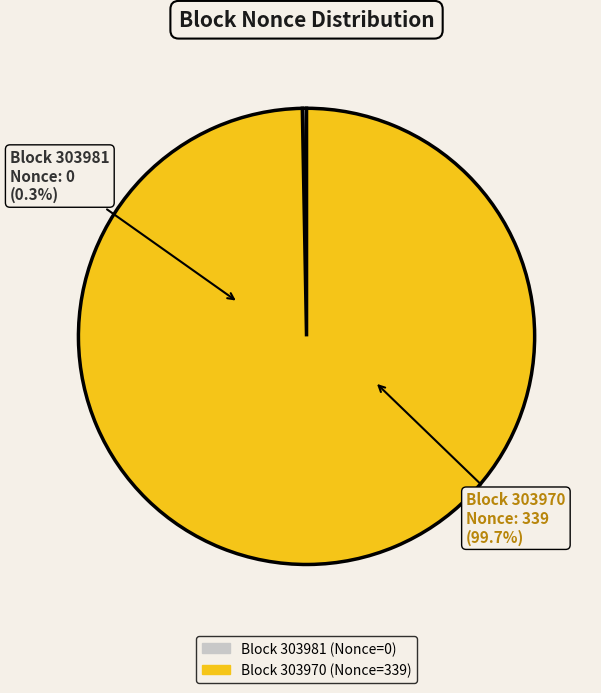

Combined, what portion of the pie is 303981 and 303970?

100.0%